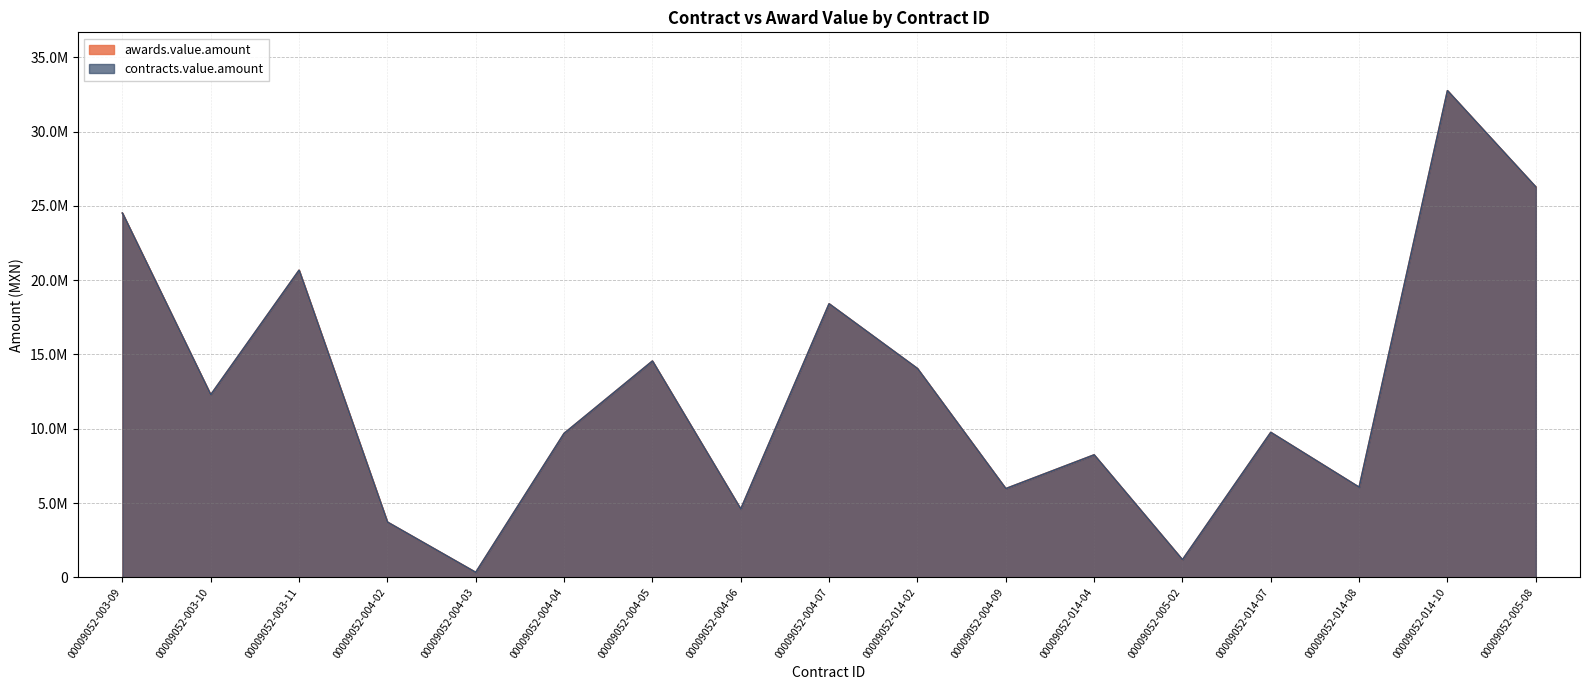

Reading right to left, what are all the values shown in this chart?

awards.value.amount: 00009052-005-08=26265003.5	00009052-014-10=32745085.4	00009052-014-08=6063881.5	00009052-014-07=9755331.8	00009052-005-02=1184296.1	00009052-014-04=8243279.3	00009052-004-09=5970994.5	00009052-014-02=14050886.9	00009052-004-07=18406665.4	00009052-004-06=4592534.6	00009052-004-05=14554192.4	00009052-004-04=9685731.9	00009052-004-03=335746.5	00009052-004-02=3720932.2	00009052-003-11=20664185.7	00009052-003-10=12284637.6	00009052-003-09=24510955.9
contracts.value.amount: 00009052-005-08=26265003.5	00009052-014-10=32745085.4	00009052-014-08=6063881.5	00009052-014-07=9755331.8	00009052-005-02=1184296.1	00009052-014-04=8243279.3	00009052-004-09=5970994.5	00009052-014-02=14050886.9	00009052-004-07=18406665.4	00009052-004-06=4592534.6	00009052-004-05=14554192.4	00009052-004-04=9685731.9	00009052-004-03=335746.5	00009052-004-02=3720932.2	00009052-003-11=20664185.7	00009052-003-10=12284637.6	00009052-003-09=24510955.9